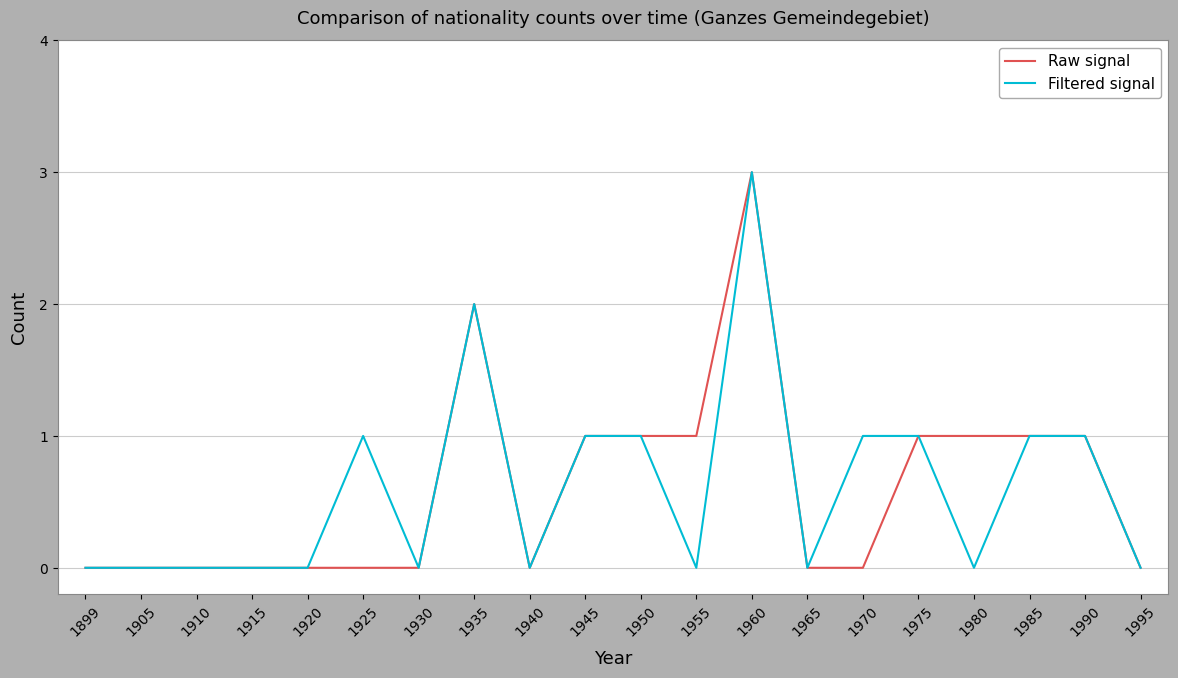

What are all the series names shown in the legend?

Raw signal, Filtered signal